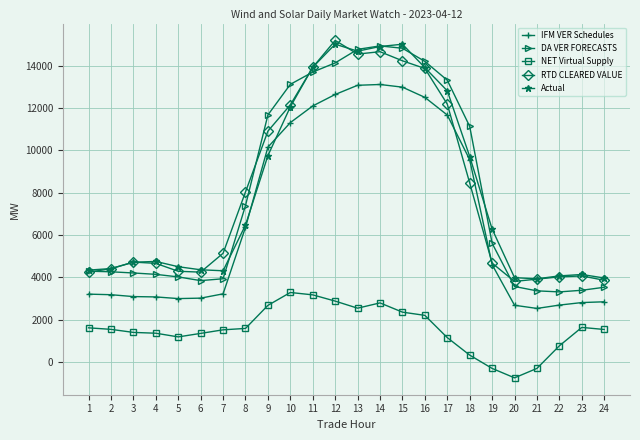

True or false: NET Virtual Supply has more than 2 interior local peaks.

True